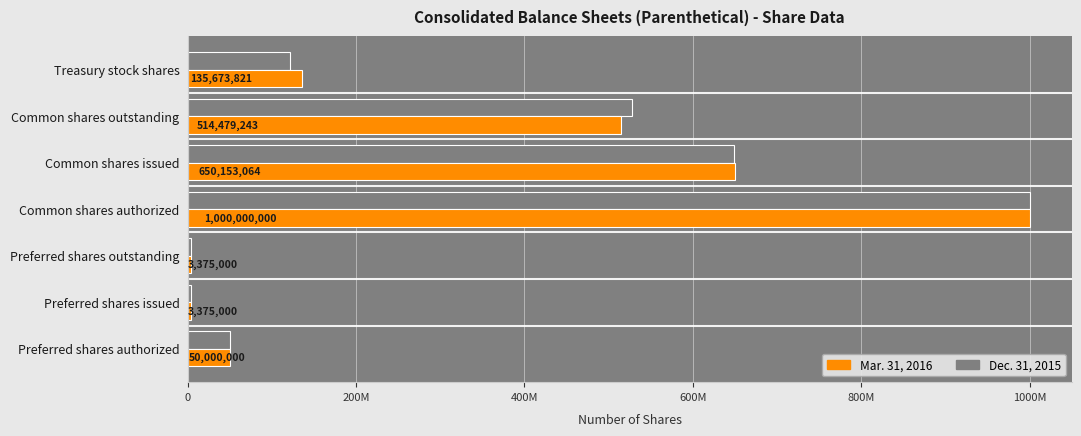

How many bars are there in total?

14